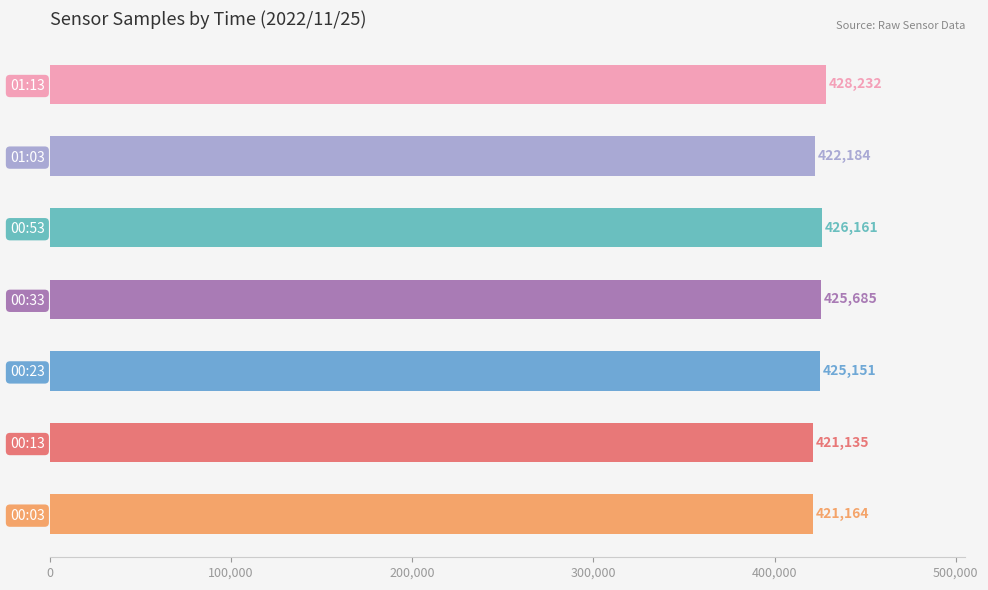

Rank the categories by value from highest to lowest.

01:13, 00:53, 00:33, 00:23, 01:03, 00:03, 00:13